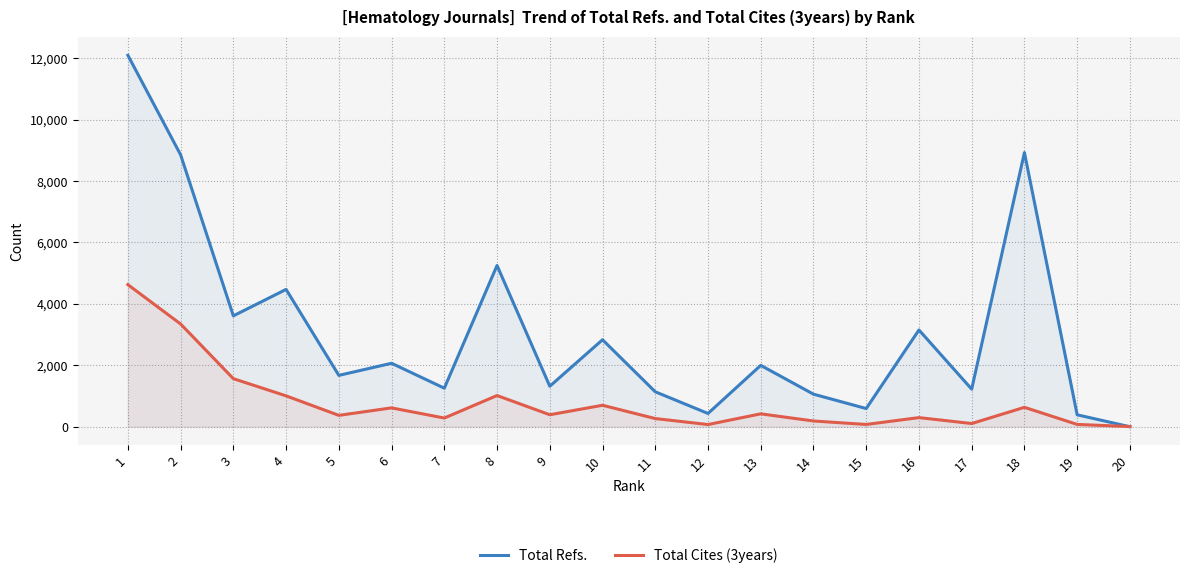

Is it true that Total Cites (3years) equals 5511 at 2?

False